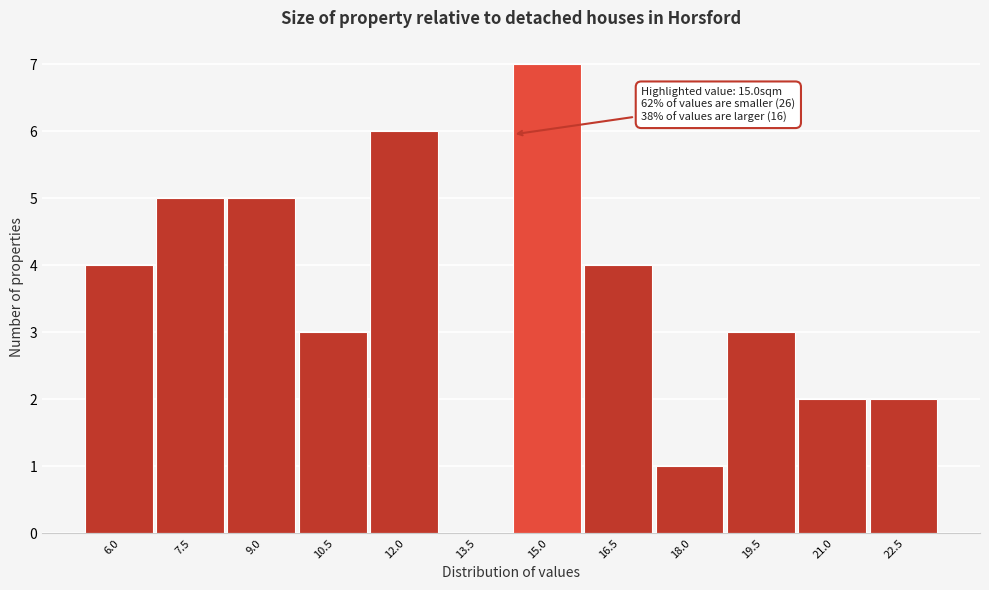

Reading left to right, extract all data points from this chart.

6.0=4	7.5=5	9.0=5	10.5=3	12.0=6	13.5=0	15.0=7	16.5=4	18.0=1	19.5=3	21.0=2	22.5=2